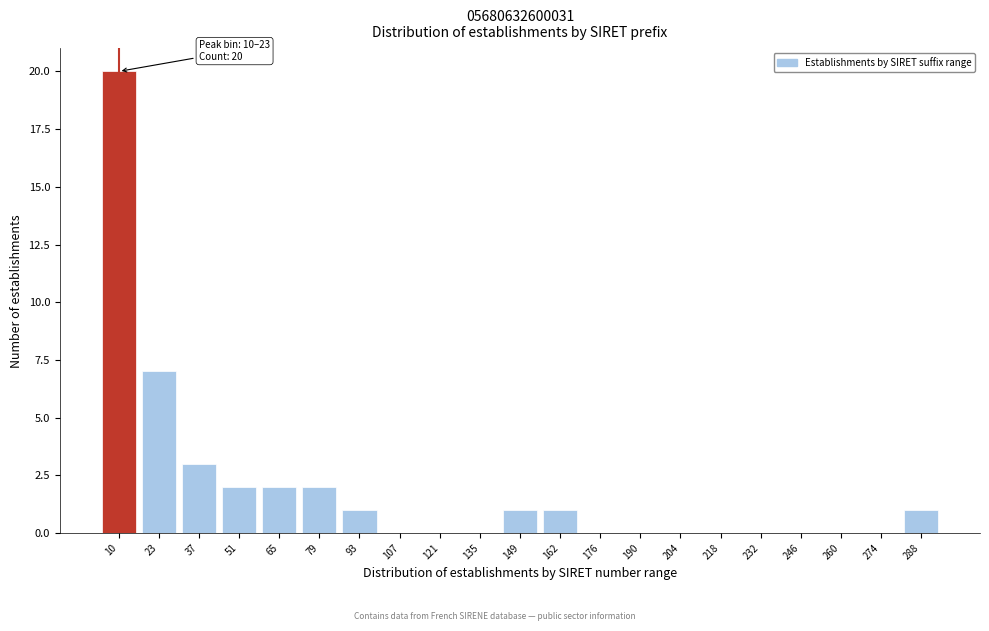

Reading left to right, transcribe all the data shown in this chart.

10=20	23=7	37=3	51=2	65=2	79=2	93=1	107=0	121=0	135=0	149=1	162=1	176=0	190=0	204=0	218=0	232=0	246=0	260=0	274=0	288=1